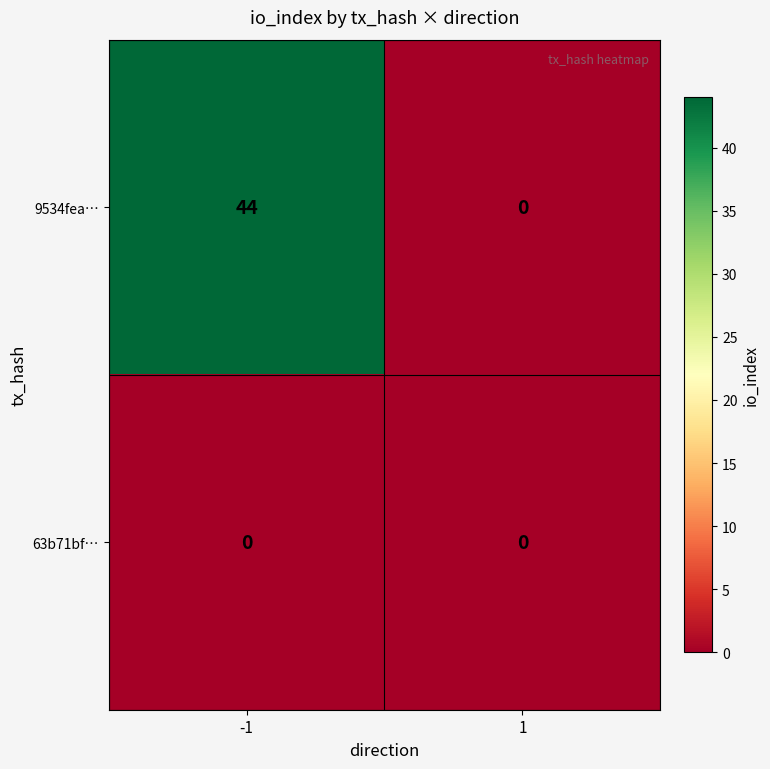

Reading left to right, what are all the values shown in this chart?

9534fea…: 44	0
63b71bf…: 0	0